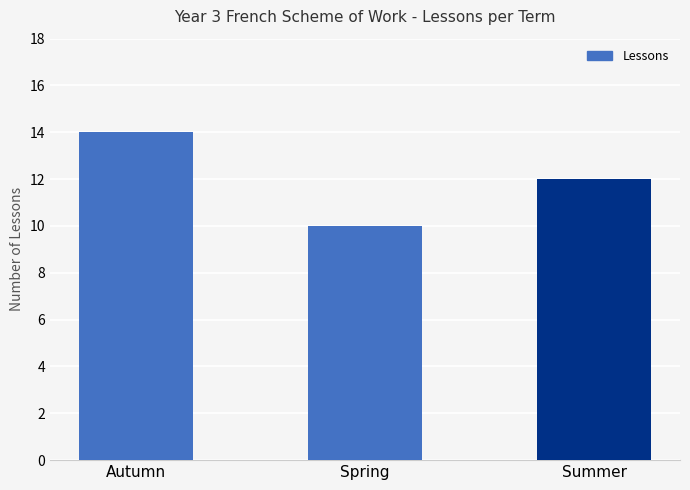

How many data points are less than 12?

1